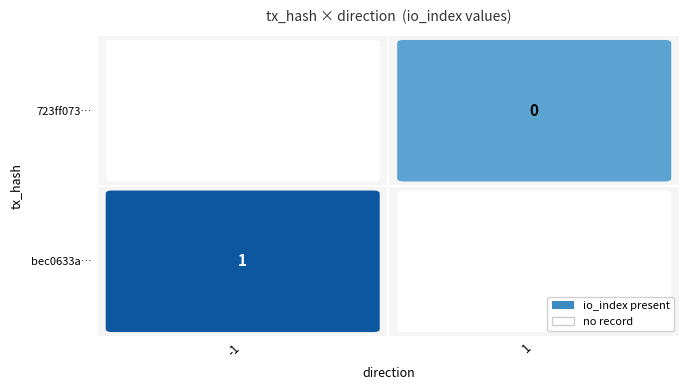

What is the maximum value shown in the chart?

1